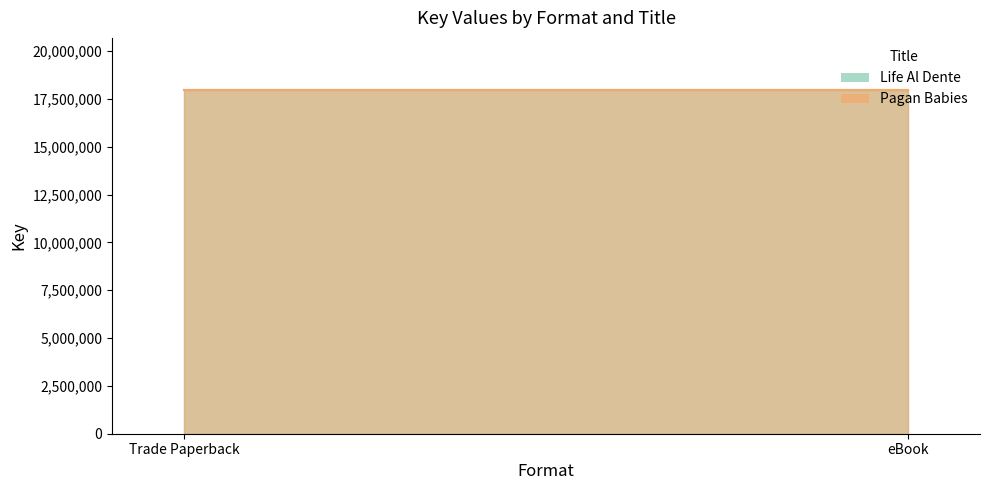

At which label does Pagan Babies reach its peak?

Trade Paperback